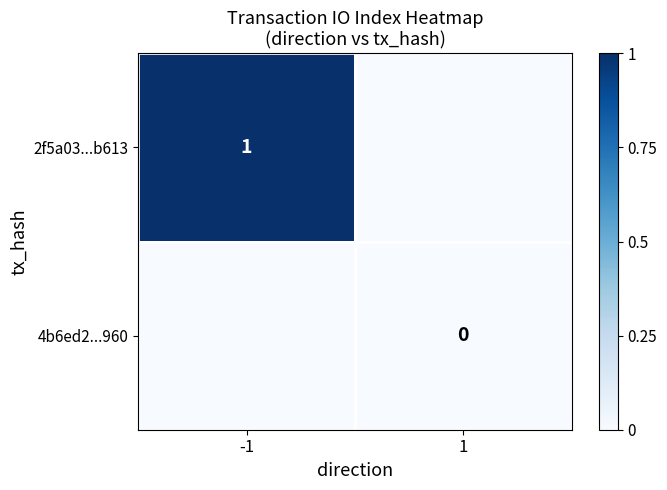

Count the number of categories in the chart.

2